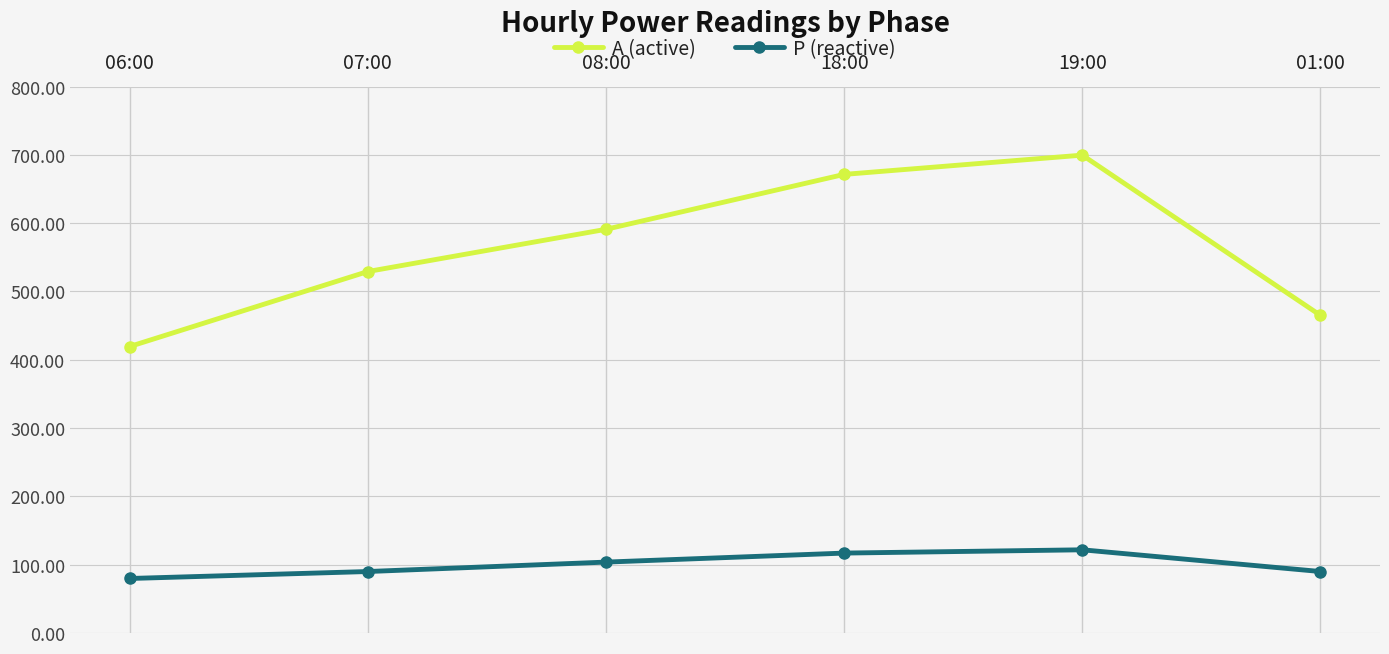

In А (active), how many points are higher than both neighbors (excluding endpoints)?

1